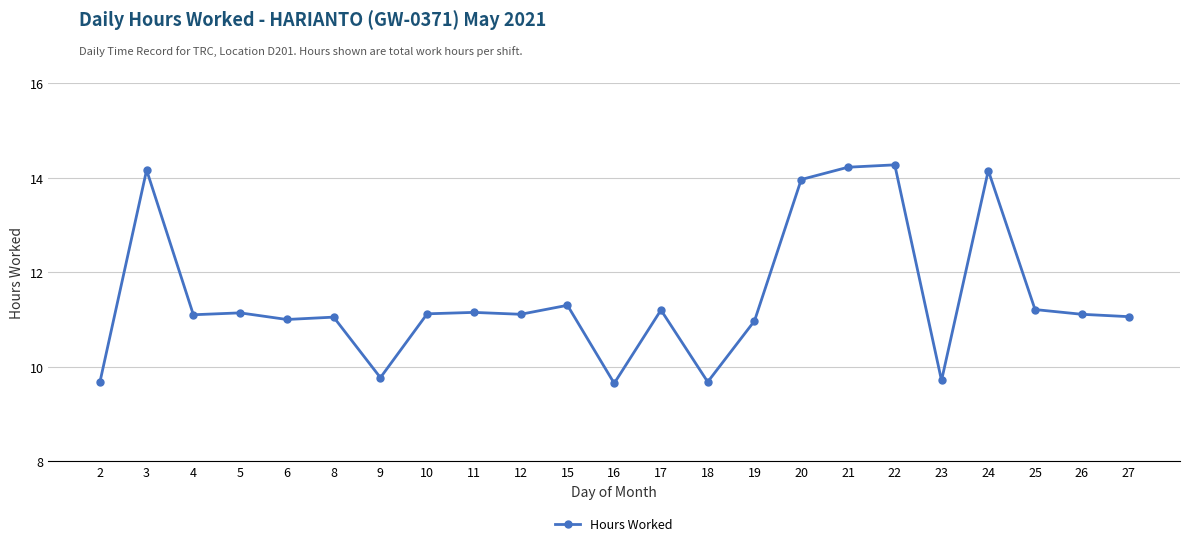

What is the value of the 6th point from the left?

11.1